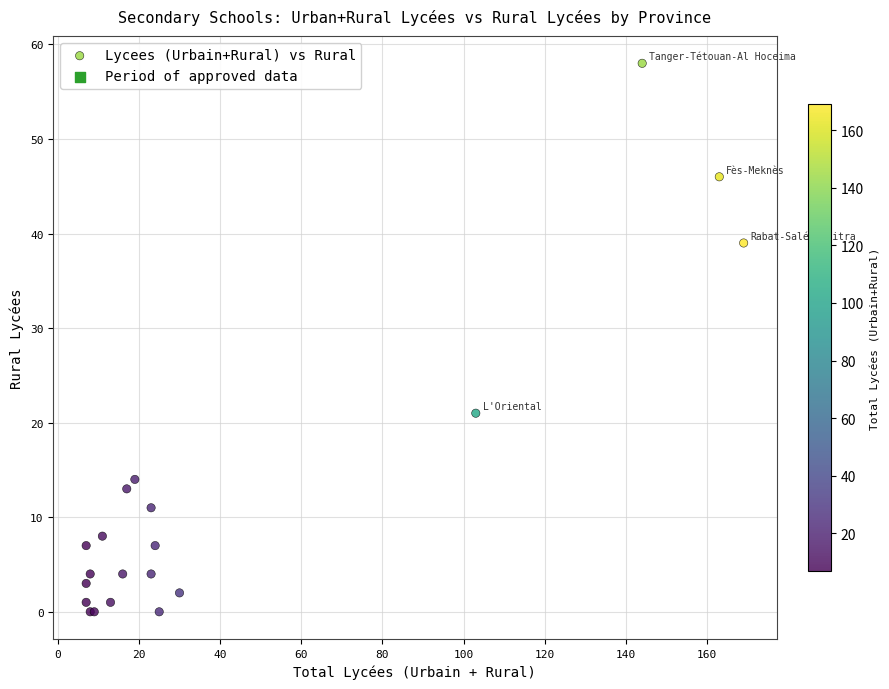

What Y value in the scatter plot is closest to 29?

21